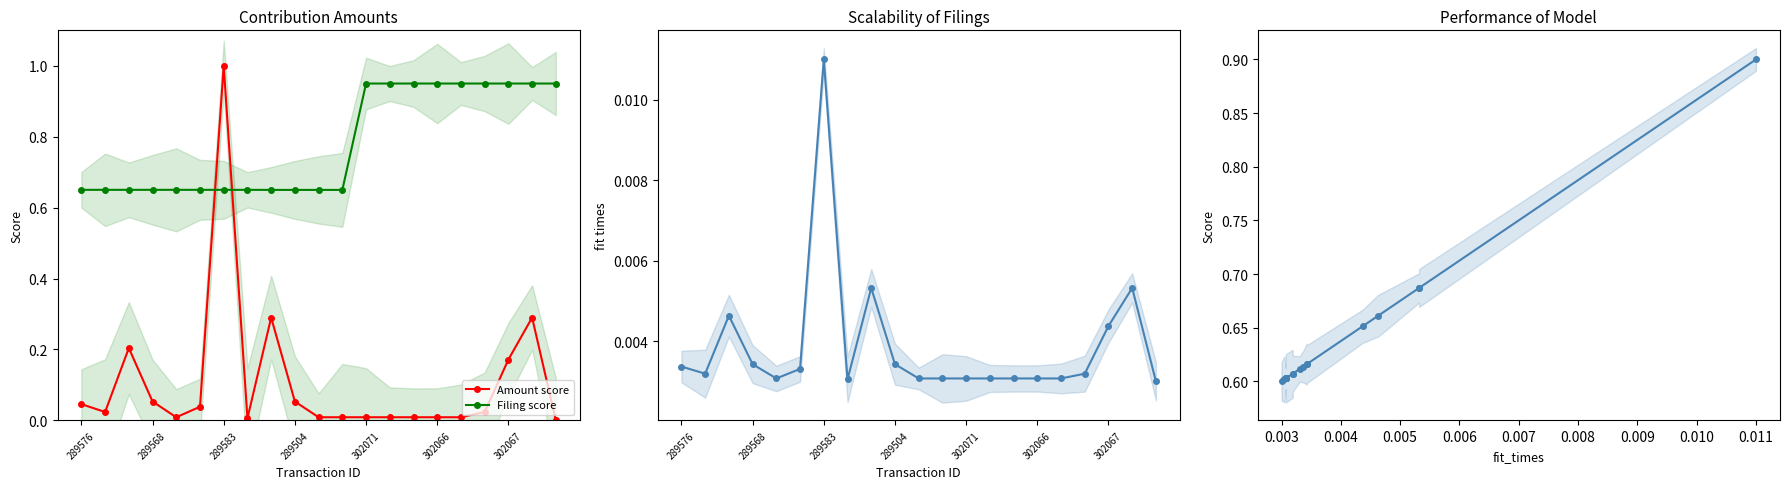

Is it true that Amount score equals 0.0 at 16?

False